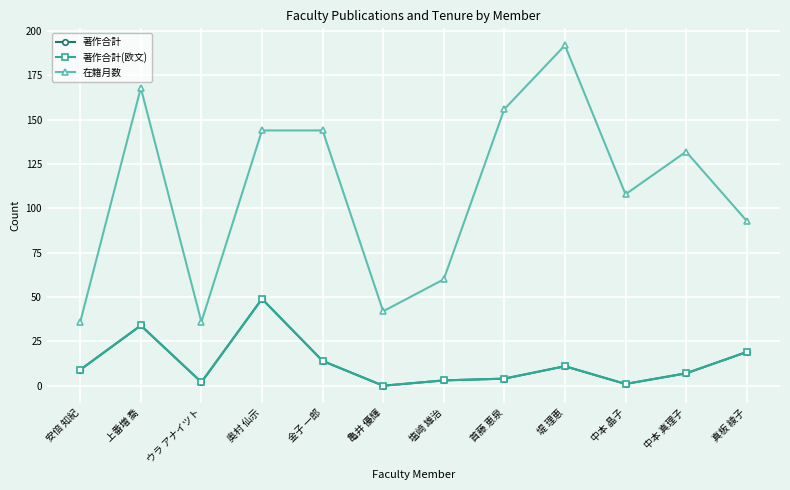

Is it true that 在籍月数 equals 52 at 安倍 知紀?

False